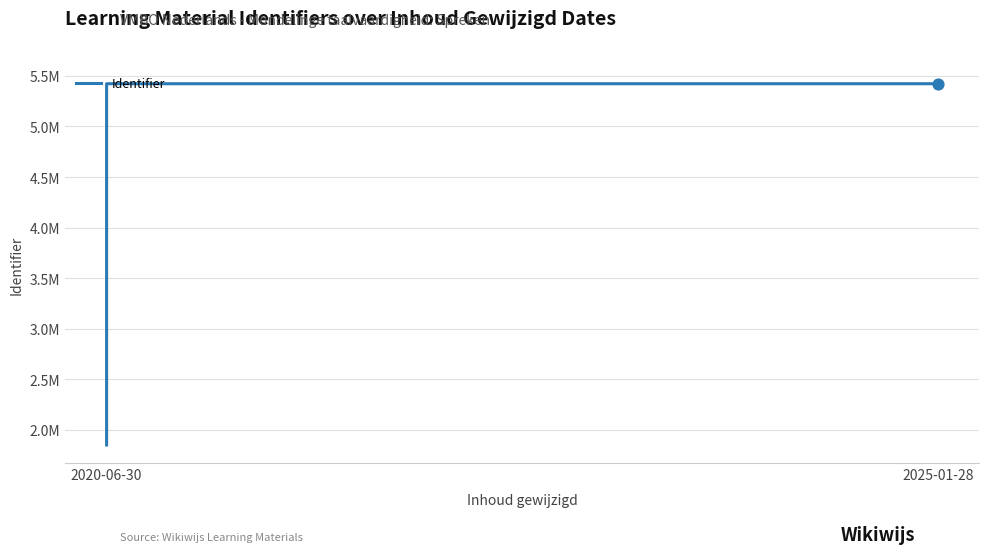

What is the change in value from 2 to 12?

+3570654